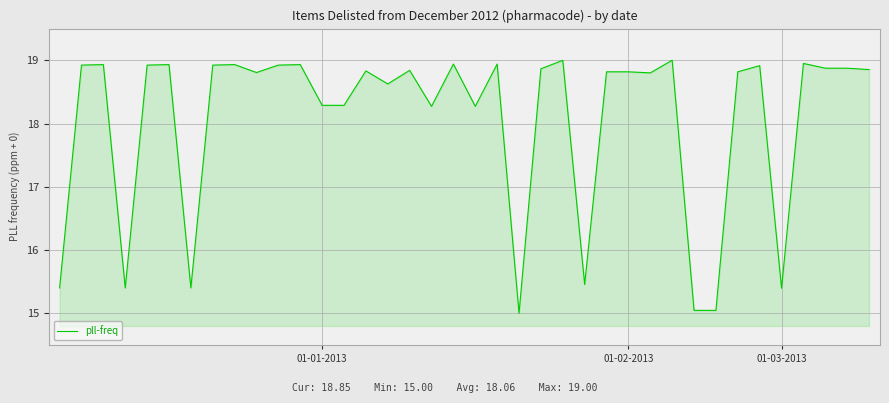

What is the smallest value displayed?

15.0